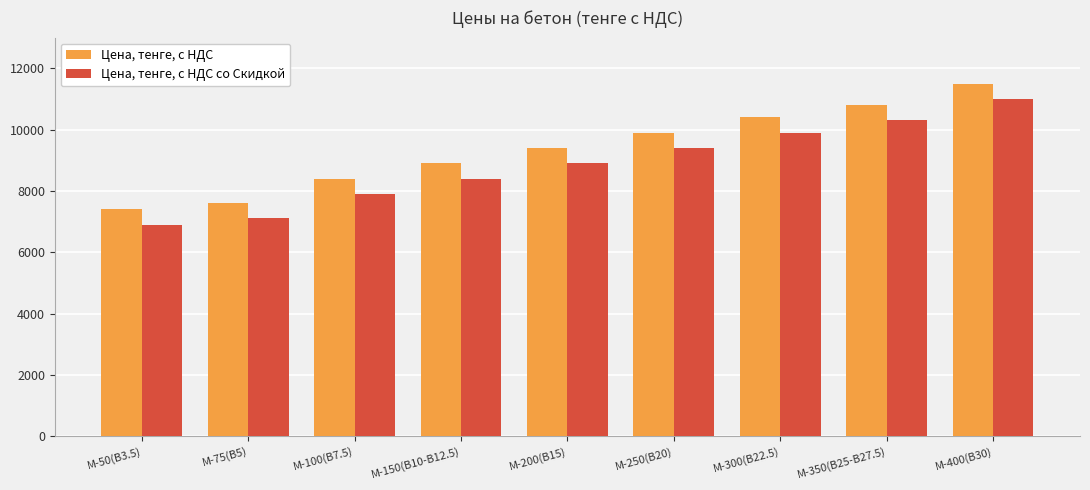

What is the value of the Цена, тенге, с НДС bar at the 1st from the left?

7400